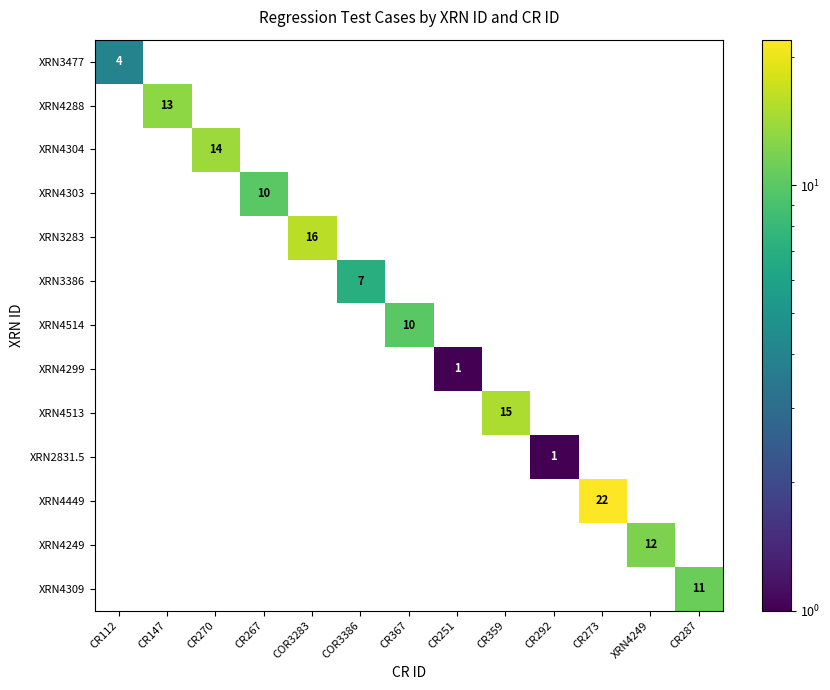

The XRN3386 series shows 4 at CR359. True or false?

False